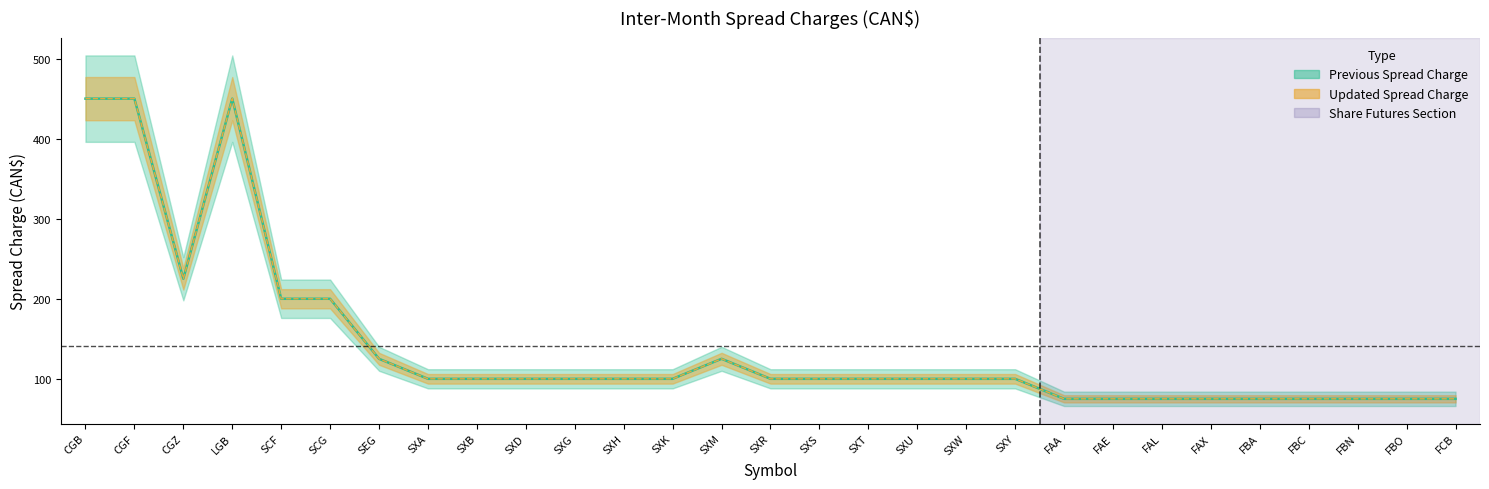

How many lines are shown in the chart?

2